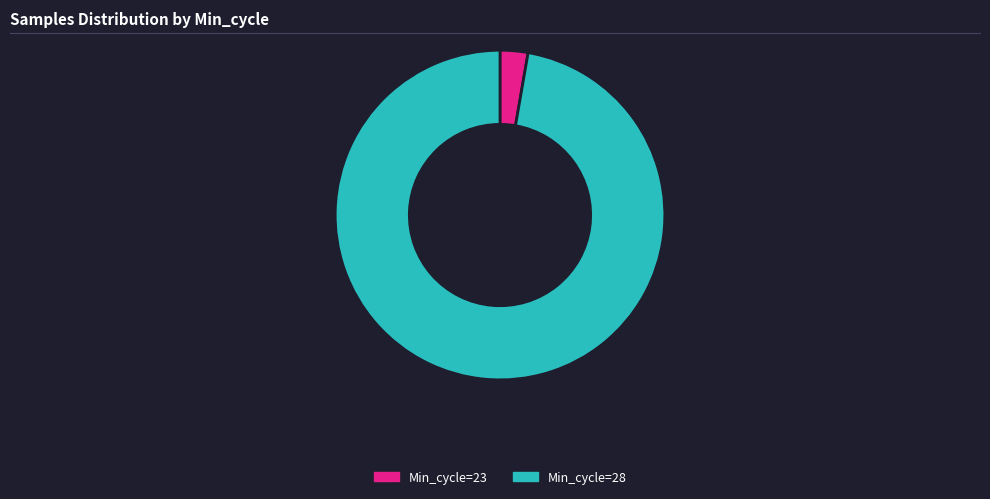

Rank the categories by value from lowest to highest.

Min_cycle=23, Min_cycle=28